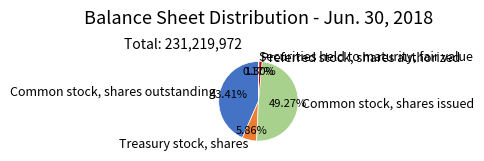

Is it true that Preferred stock, shares authorized is 1% of the pie?

True